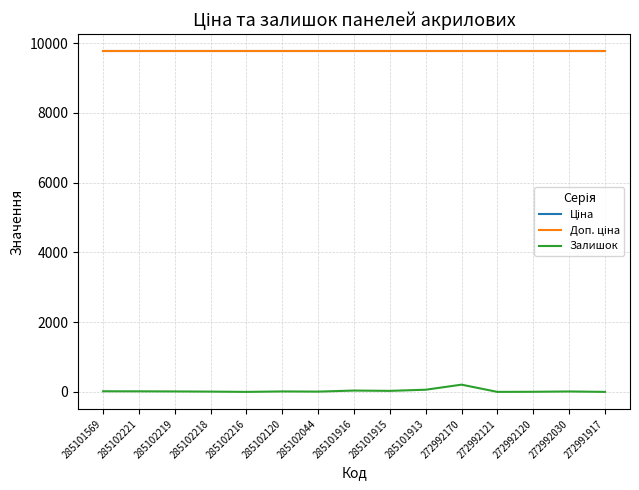

Is it true that Ціна equals 15762.1 at 285102044?

False